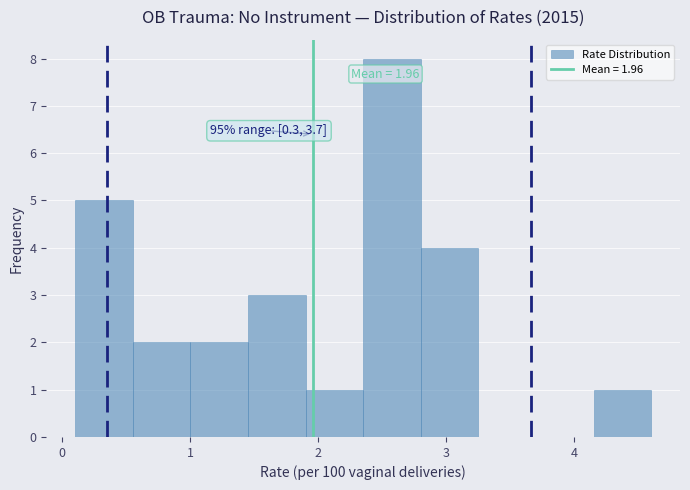

Which range on the x-axis has the tallest bar?

2.35 to 2.80